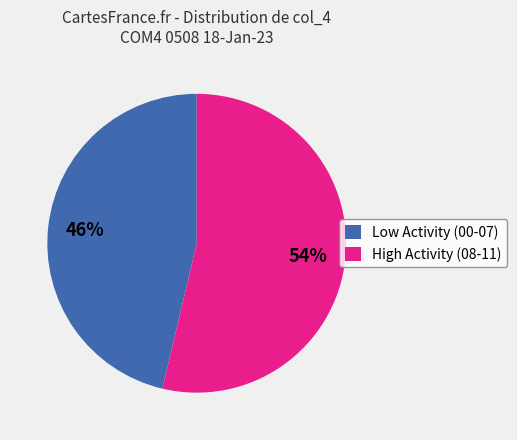

What percentage is the Low Activity (00-07) slice, to the nearest percent?

46%